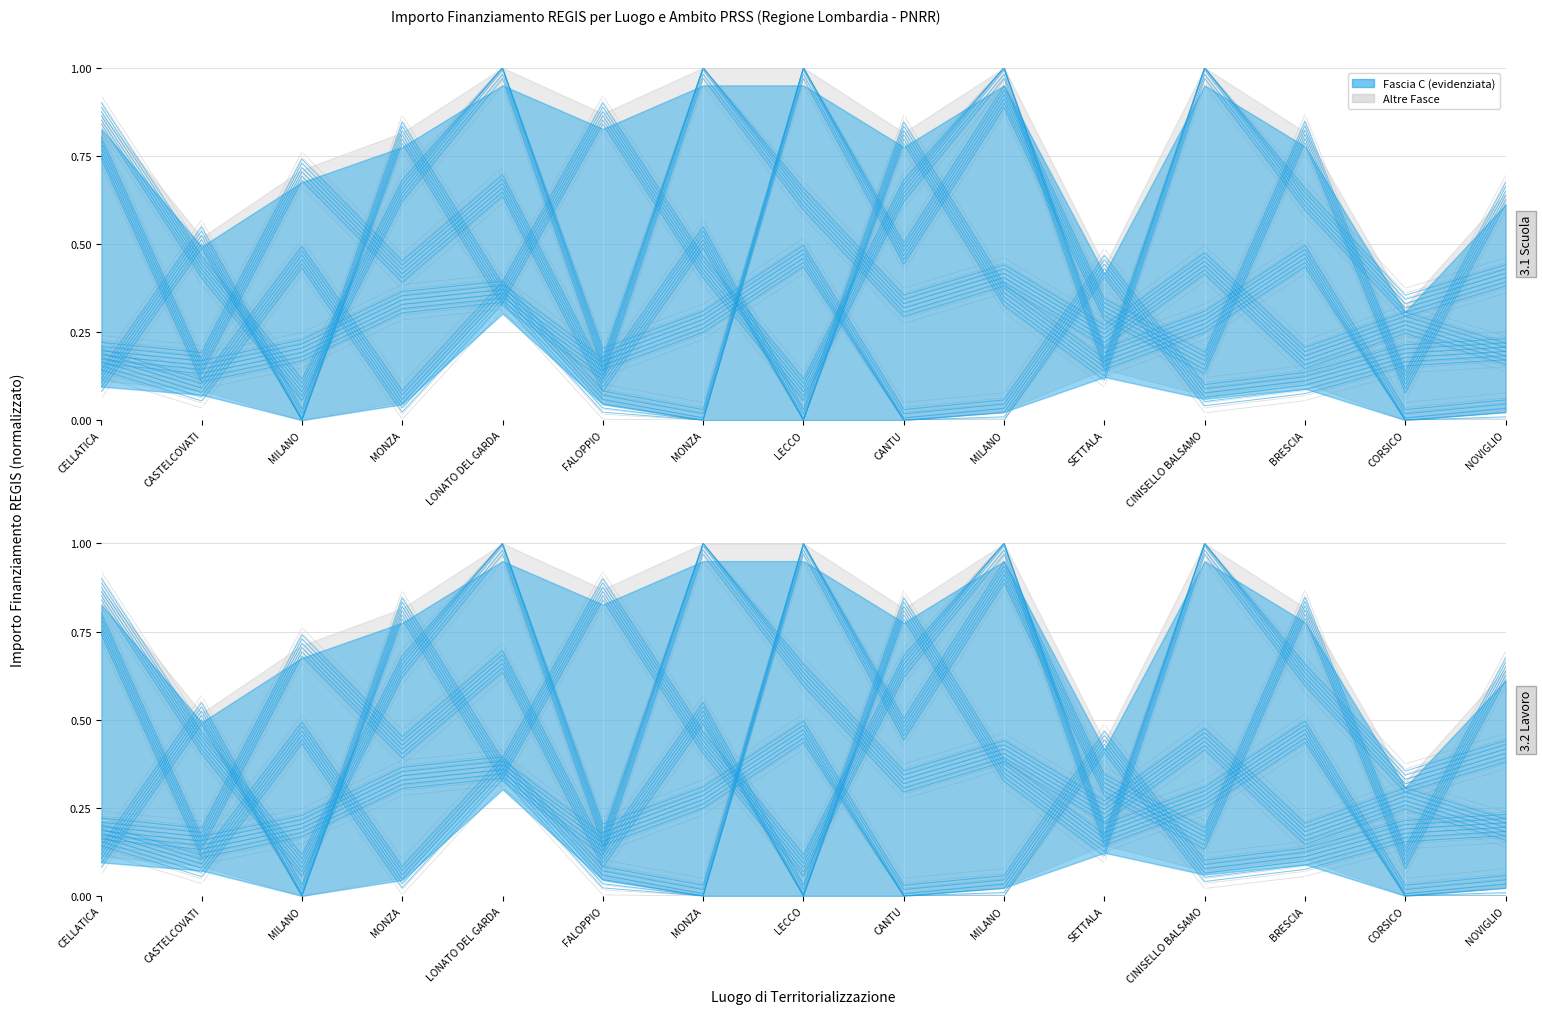

Where is Fascia B nearest to the value 0?

CORSICO